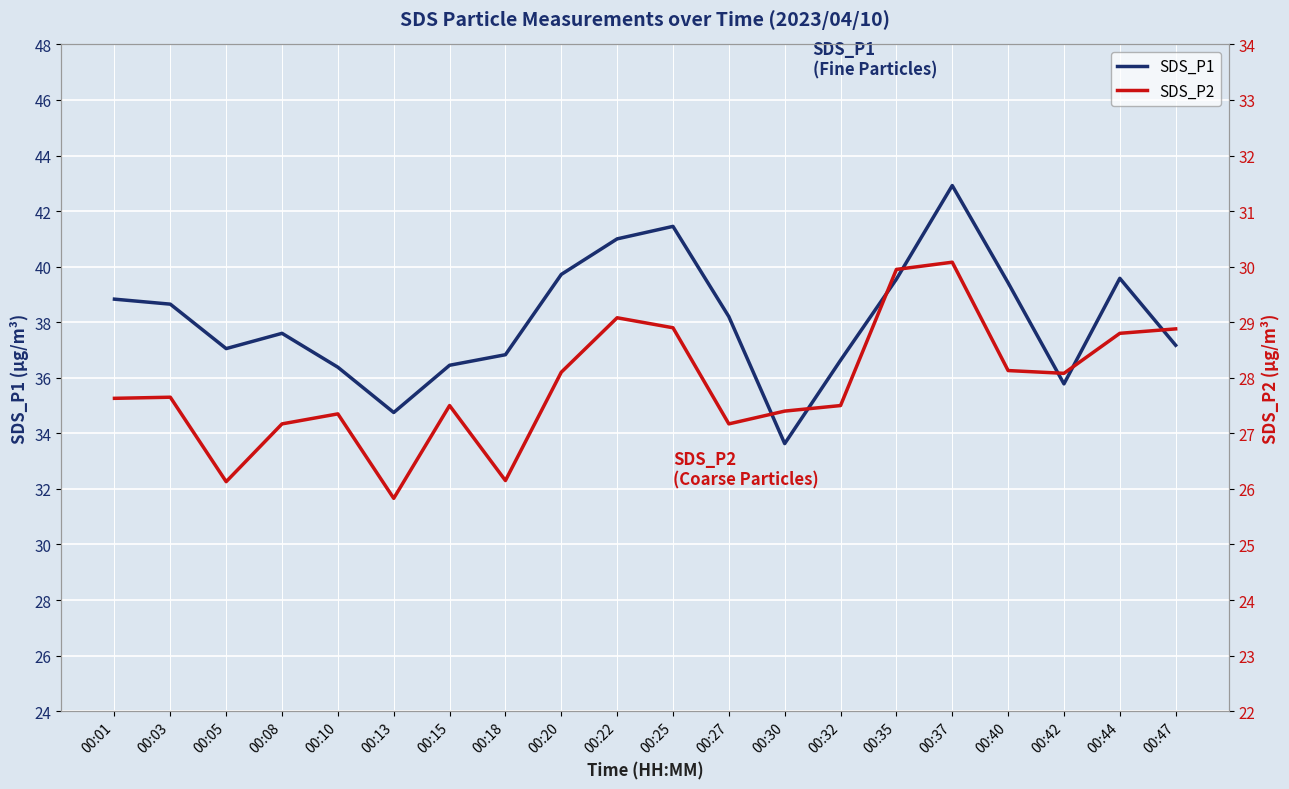

How many data points in SDS_P1 are above 38?

10